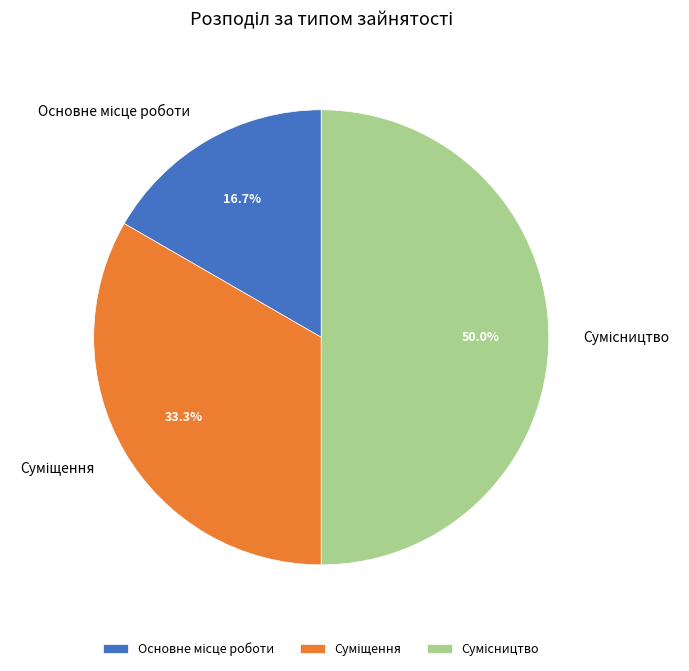

What is the change in value from Основне місце роботи to Сумісництво?

+2